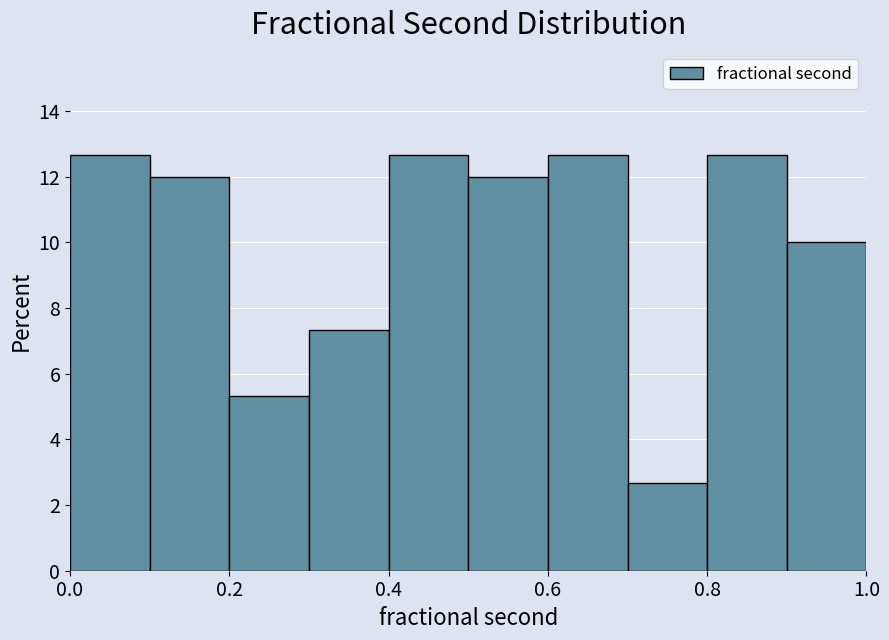

Reading left to right, list every bar in this chart as the range it spans on the x-axis followed by its height. The values are not printed on the chart, so give them approximately, as read against the axis.

0.0 to 0.1: 12.6
0.1 to 0.2: 12.0
0.2 to 0.3: 5.4
0.3 to 0.4: 7.4
0.4 to 0.5: 12.6
0.5 to 0.6: 12.0
0.6 to 0.7: 12.6
0.7 to 0.8: 2.6
0.8 to 0.9: 12.6
0.9 to 1.0: 10.0